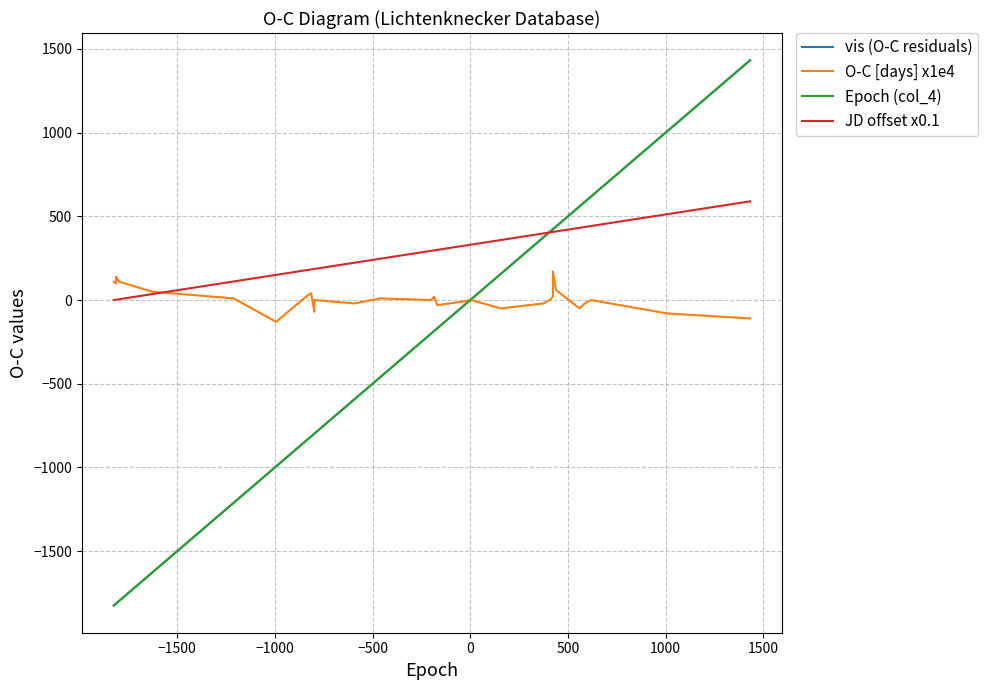

Which series has the largest range (max minus min)?

vis (O-C residuals)